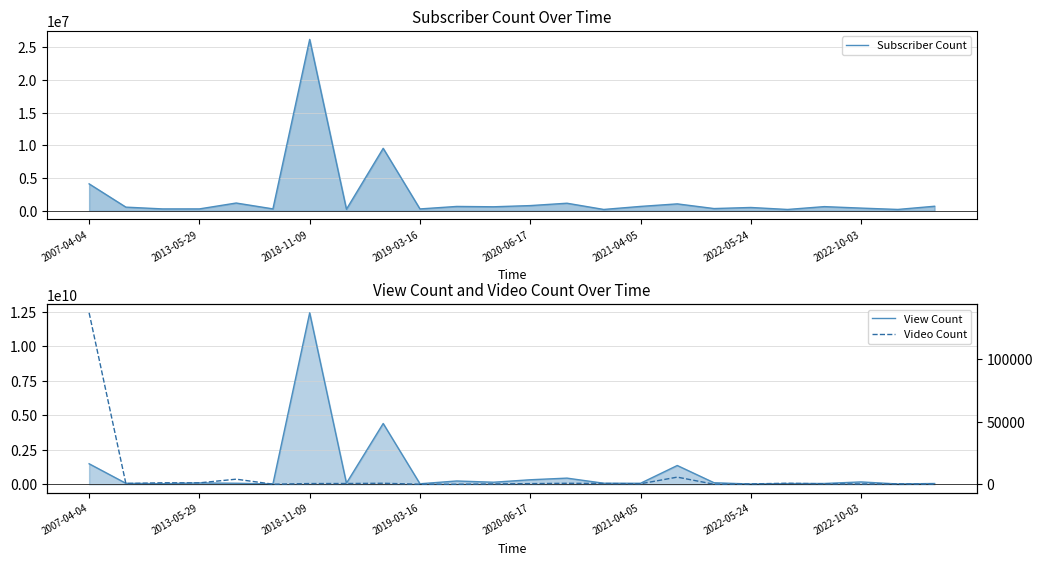

What position from the left is 17?

18